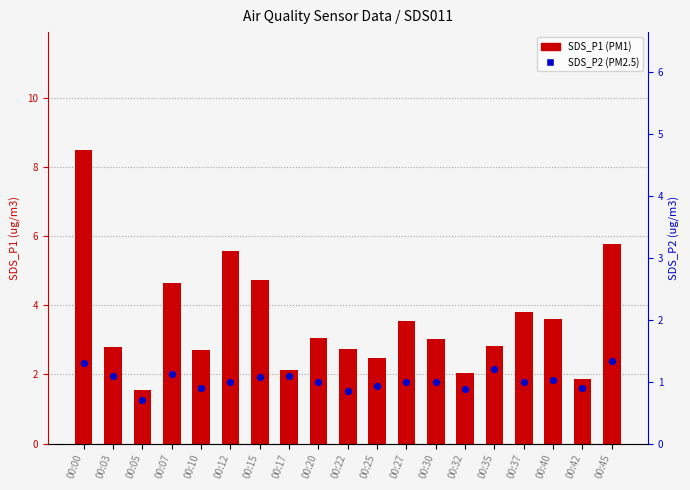

Which series contains the highest Y value?

SDS_P1